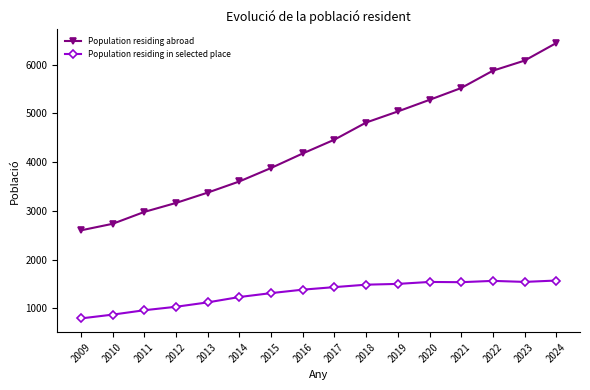

What is the lowest value of the Population residing in selected place series?

795